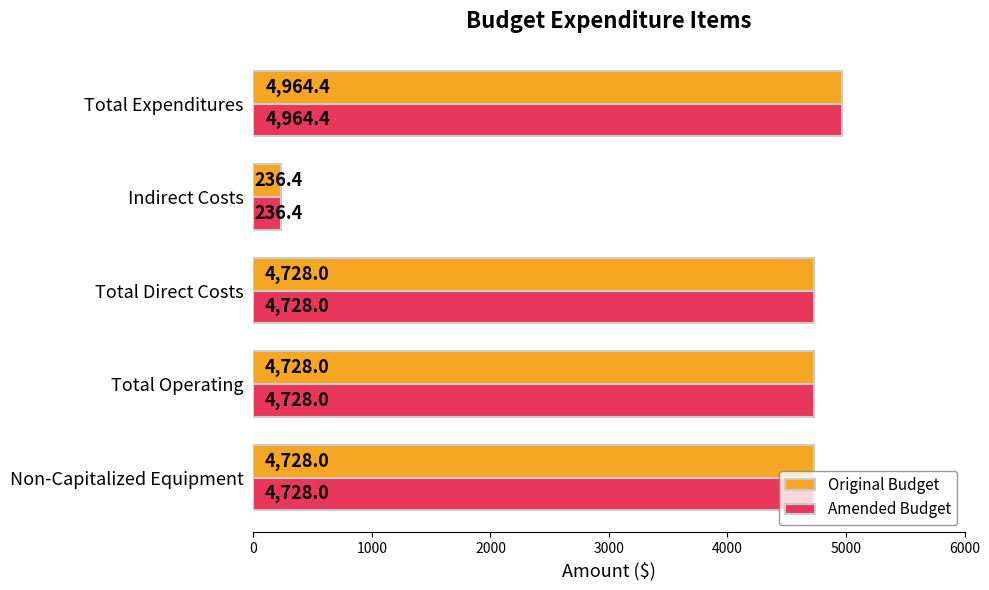

True or false: Original Budget has a value of 4728.0 at Total Operating.

True